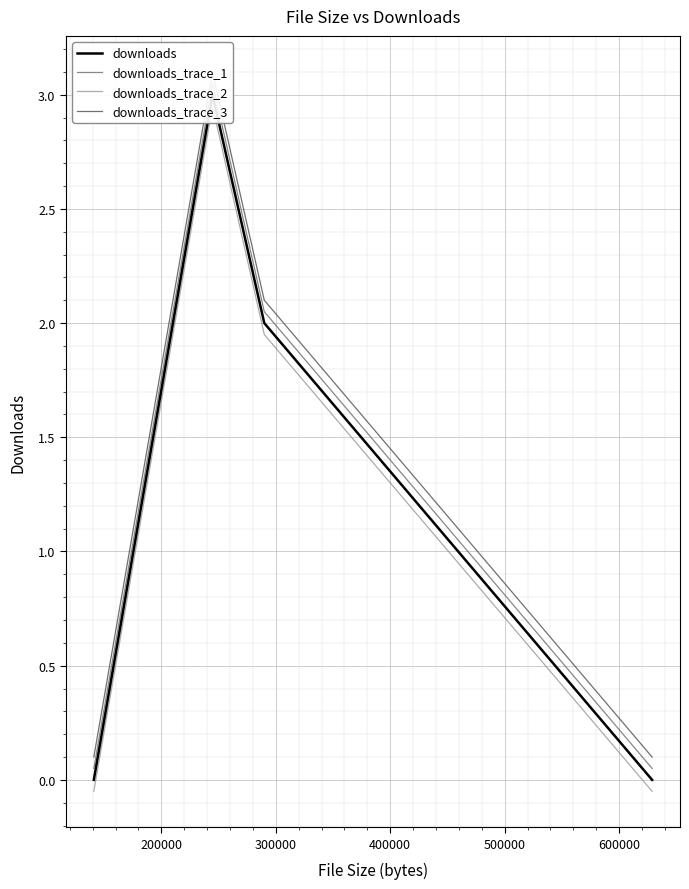

What is the spread (max minus min) of values at 300000?

0.2